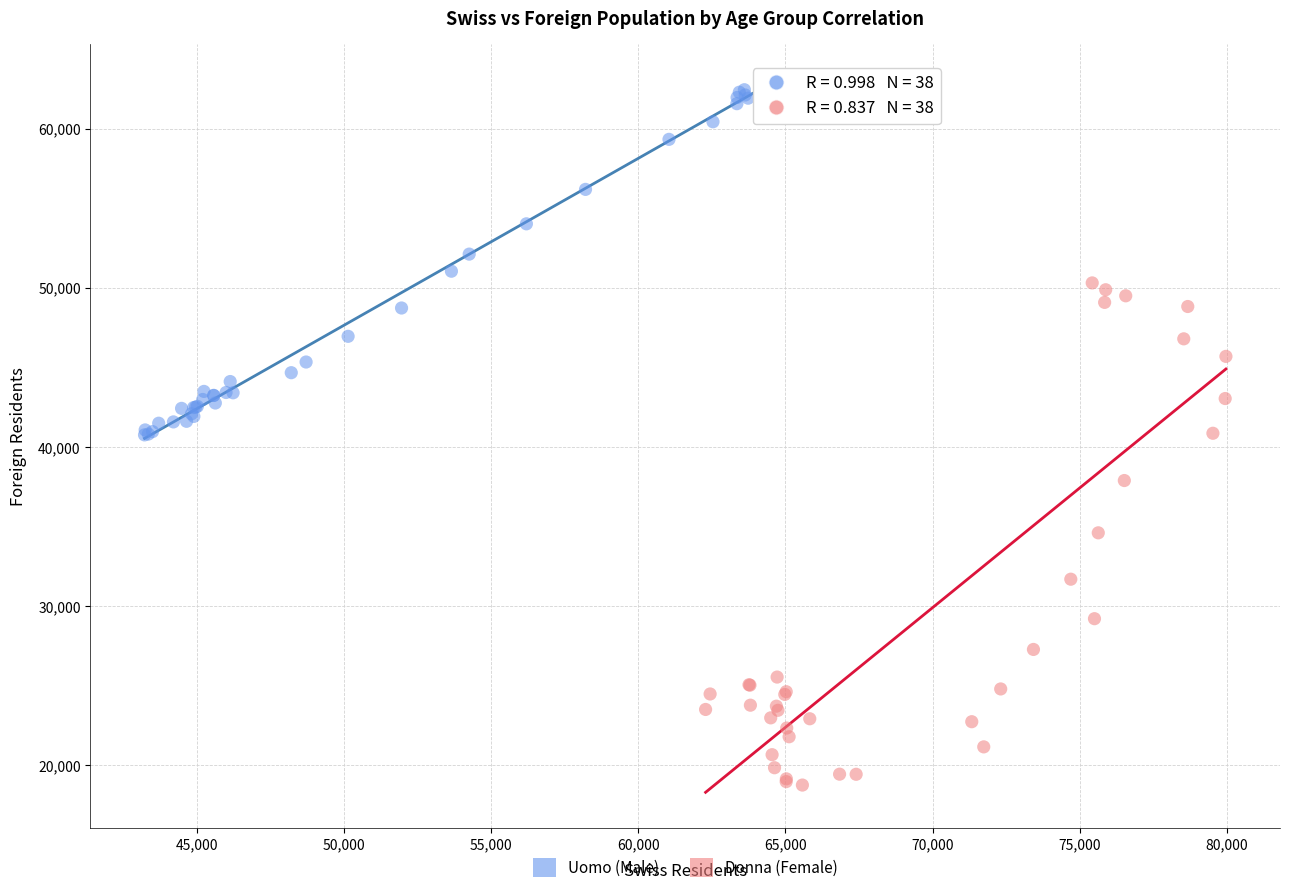

Which series contains the lowest Y value?

Donna (Female)